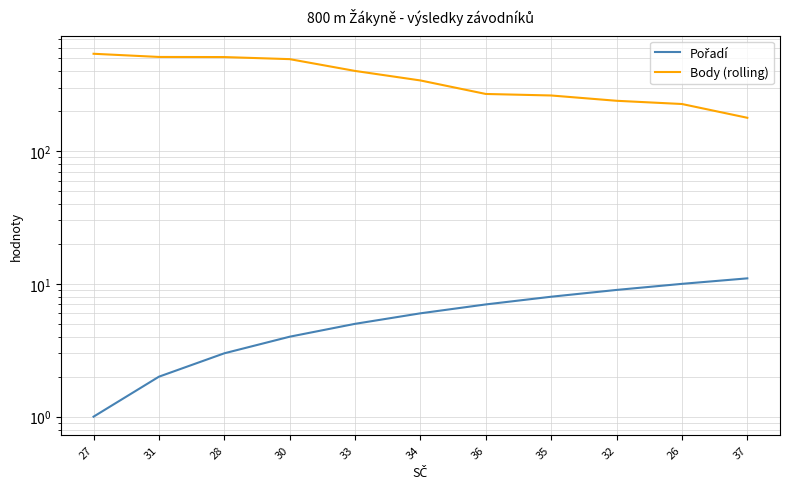

True or false: Body (rolling) and Pořadí intersect in this chart.

False